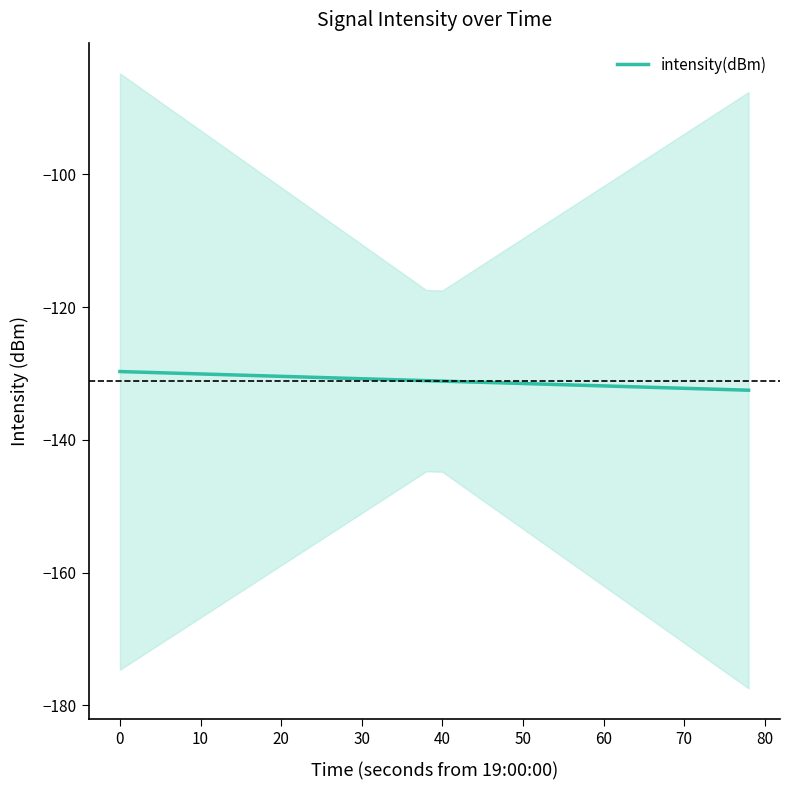

Is this an area chart (filled region under the line)?

No